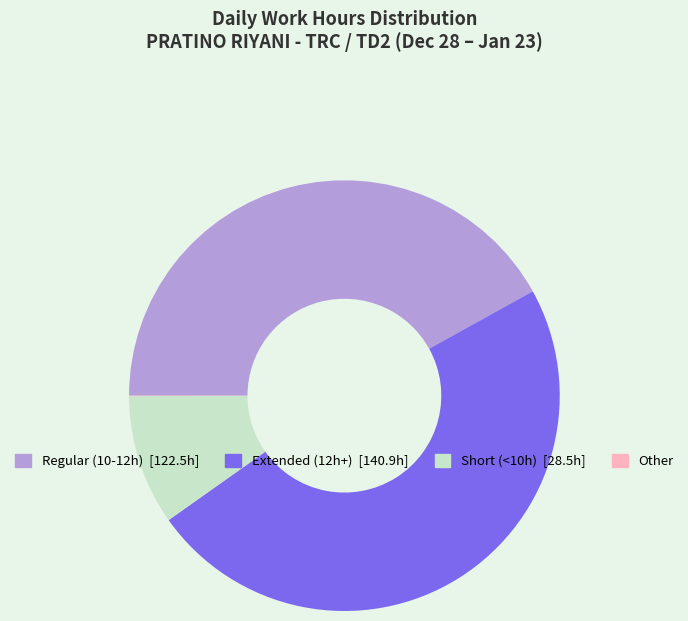

Is there a majority slice in this chart?

No